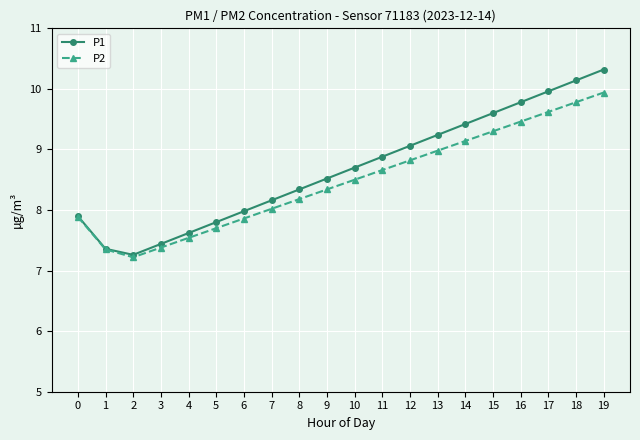

How many categories are shown in the chart?

20